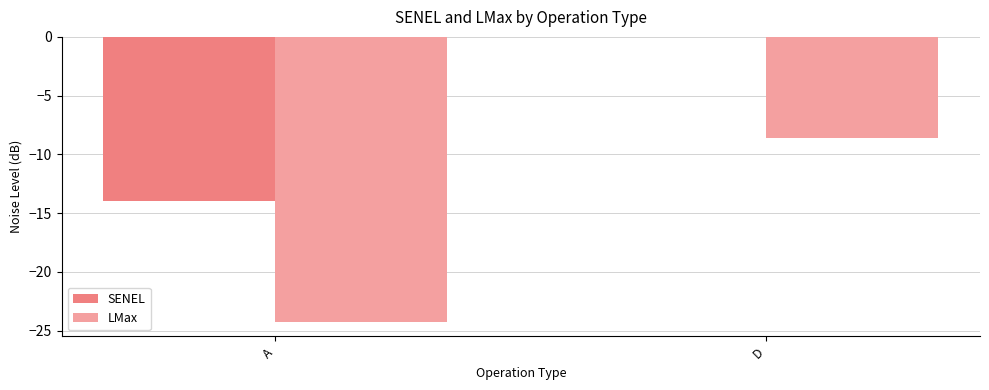

Is the value of LMax at D greater than the value of SENEL at D?

No